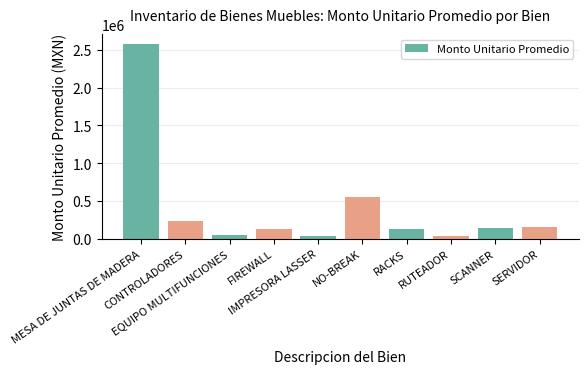

What is the maximum value shown in the chart?

2581750.0